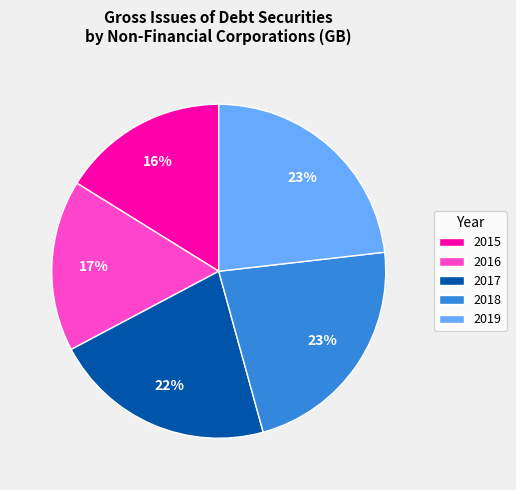

To the nearest percent, what is the combined percentage of 2018 and 2015?

39%